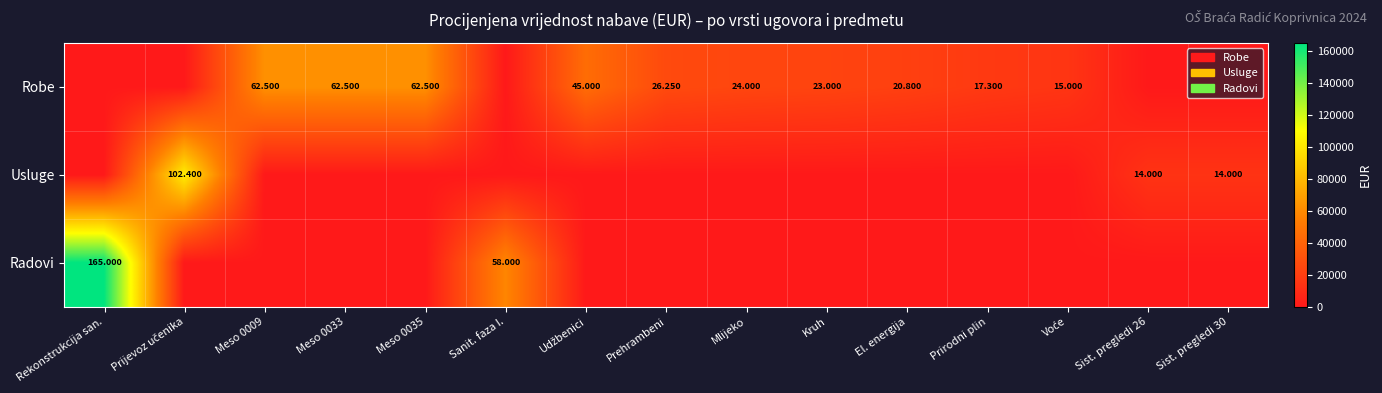

The value of Usluge at Udžbenici is 0. True or false?

True